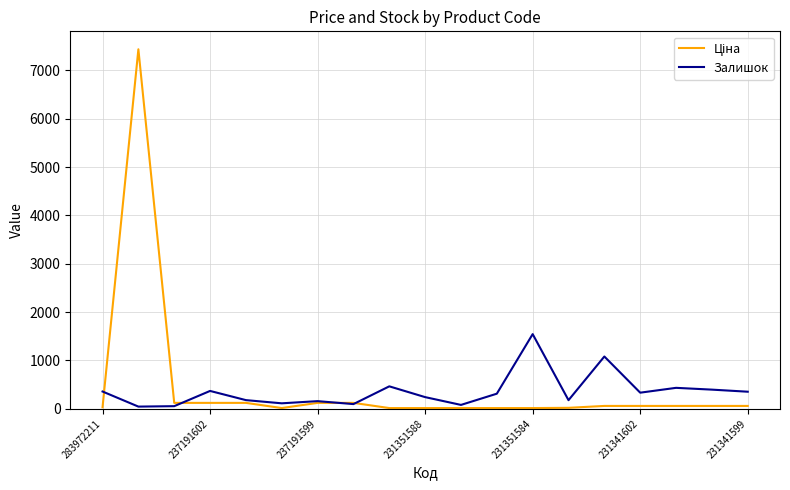

What is the greatest value displayed?

7436.2